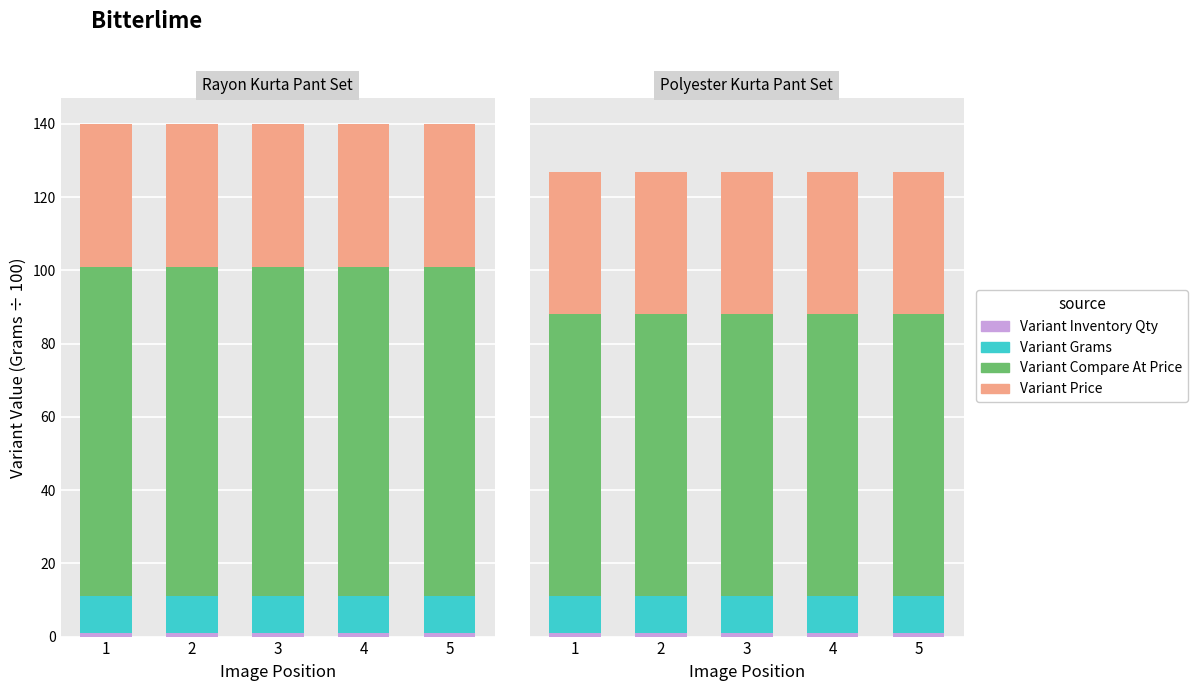

Which category has the highest value across all series?

1